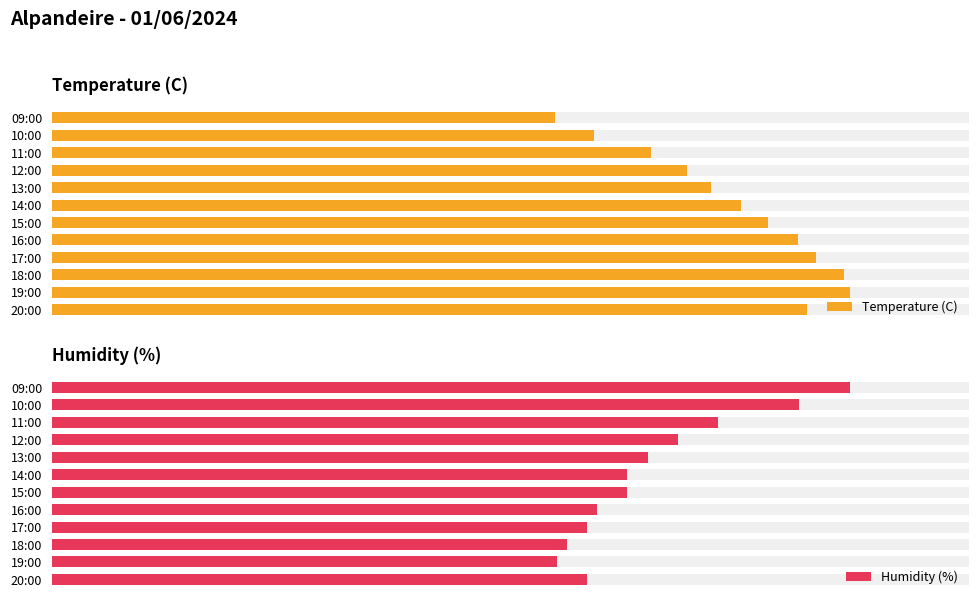

What value does the Humidity (%) series have at 15:00?

57.0